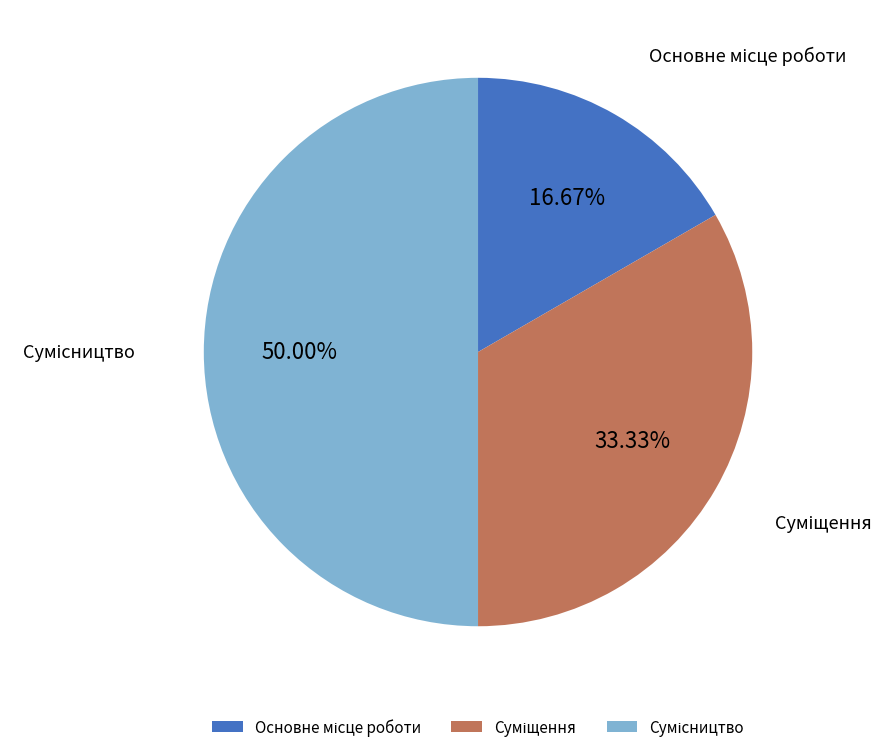

How many segments does this pie chart have?

3